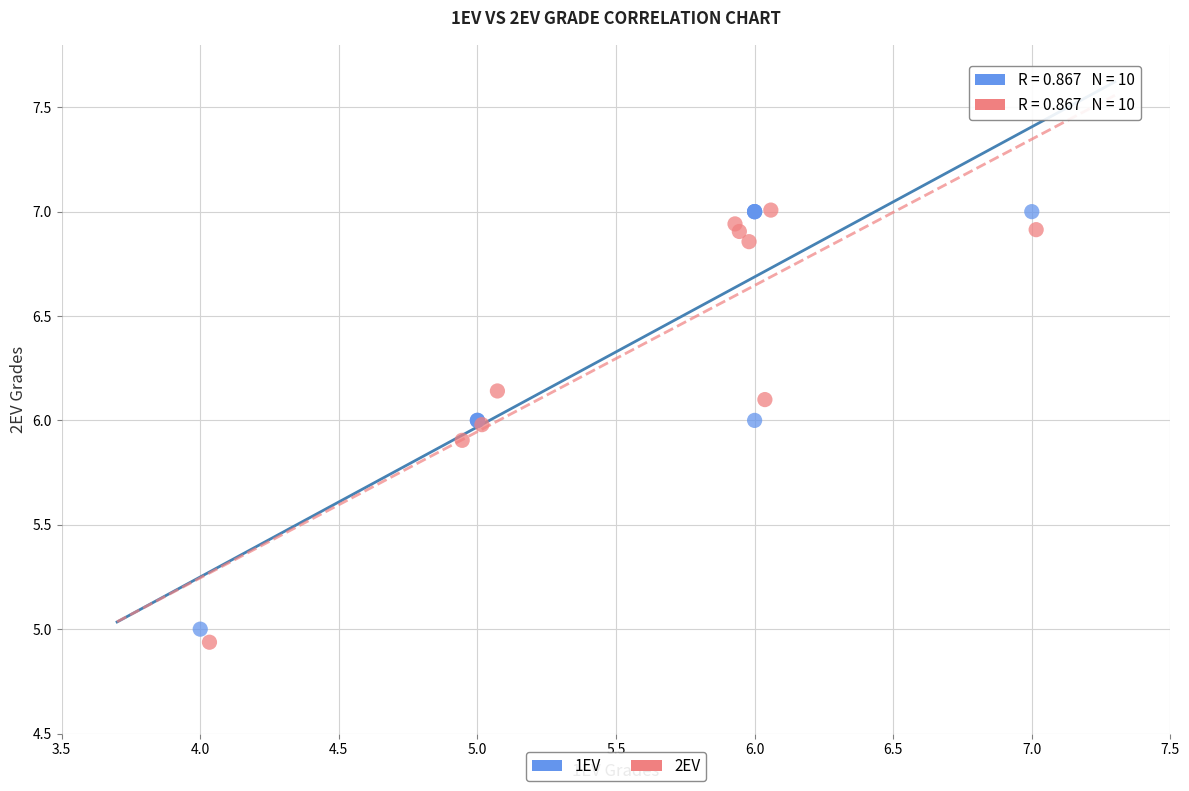

Which series reaches the minimum Y coordinate?

2EV